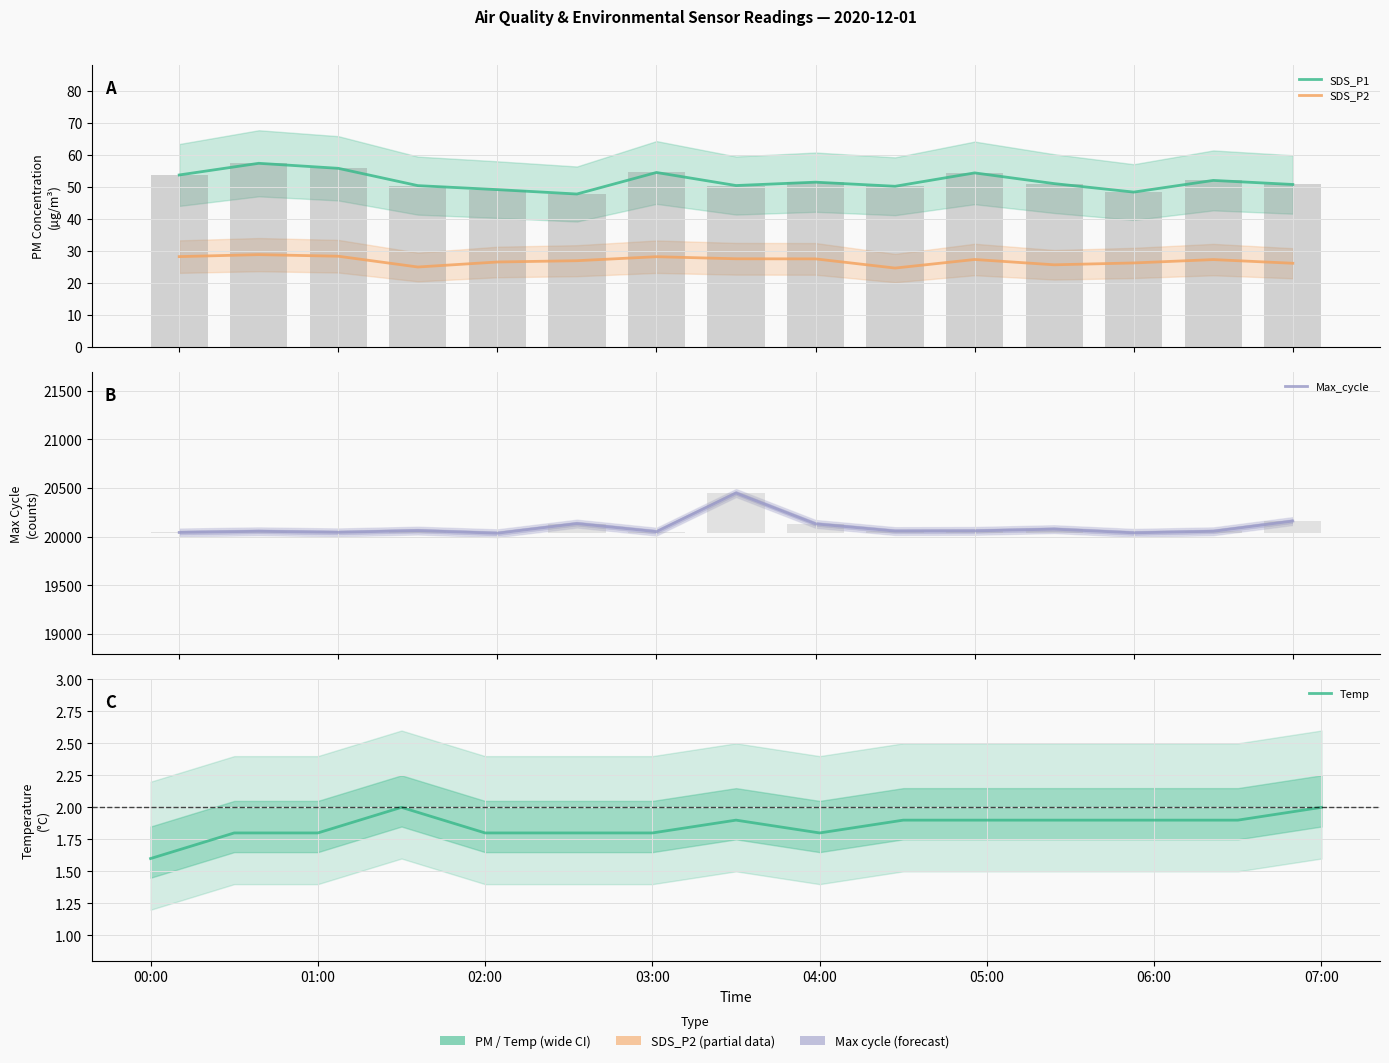

What is the difference between the maximum and minimum values in the SDS_P1 series?

9.6